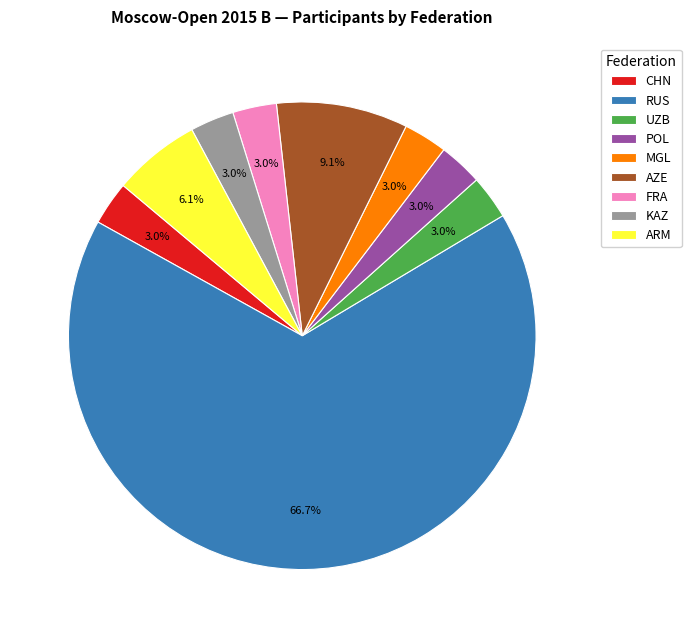

To the nearest percent, what portion does POL represent?

3%